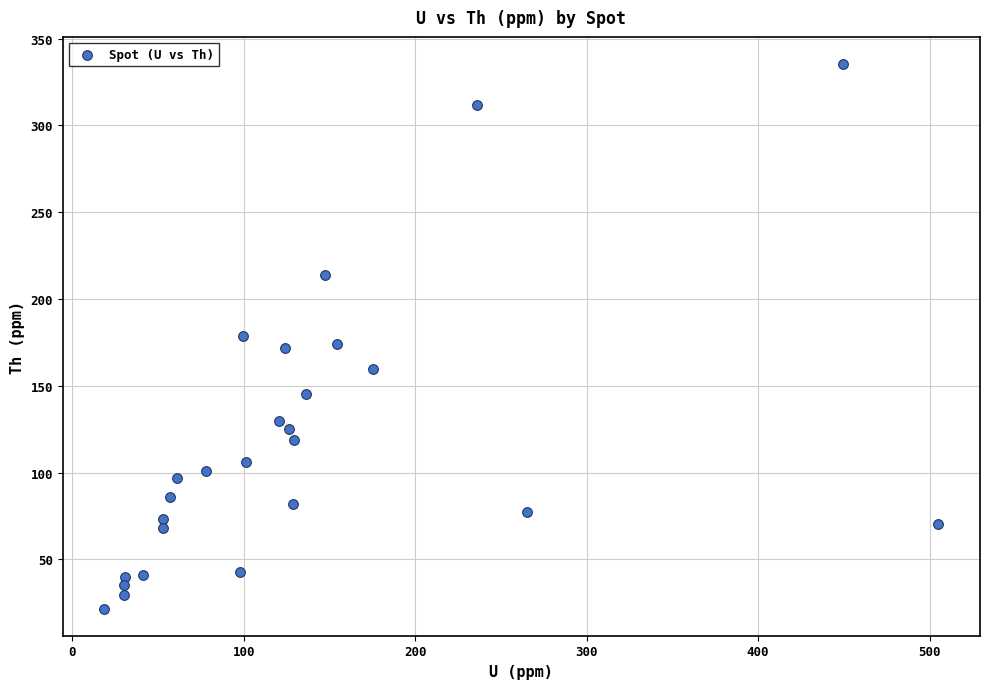

What is the range of X values (max minus min)?

486.3